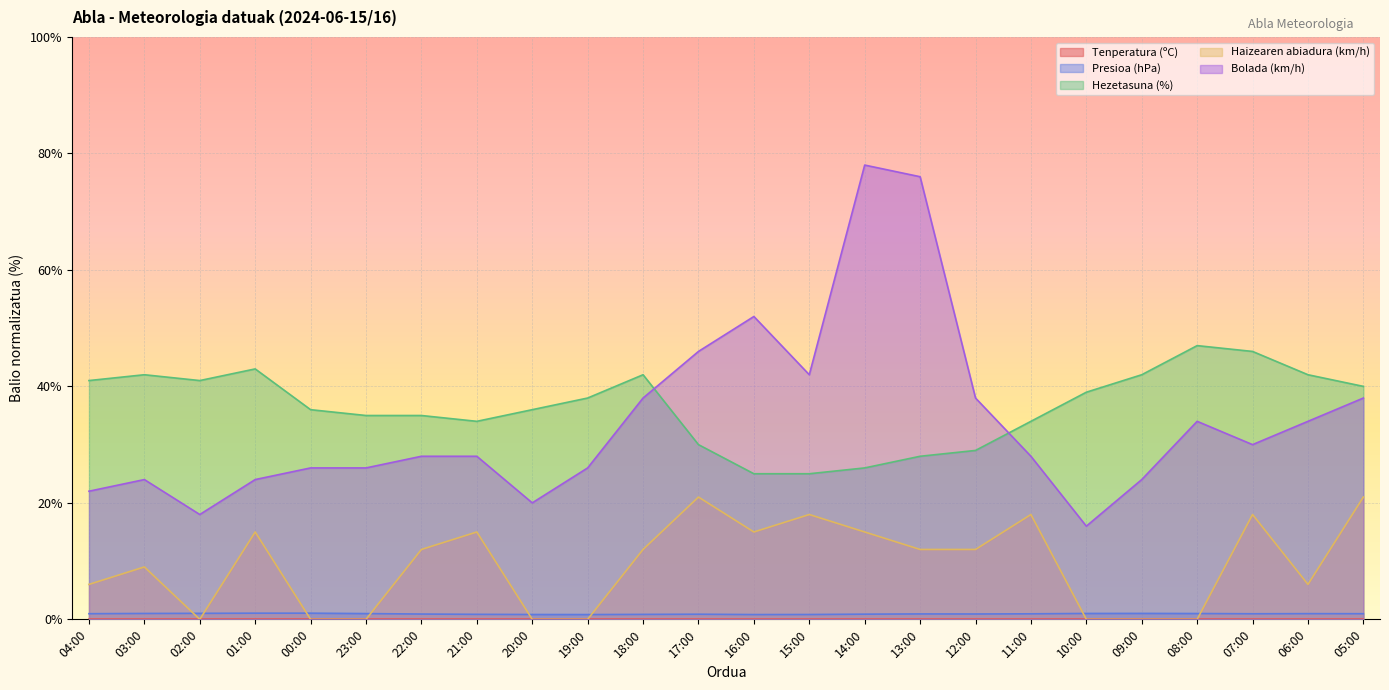

Which series has the widest spread of values?

Bolada (km/h)